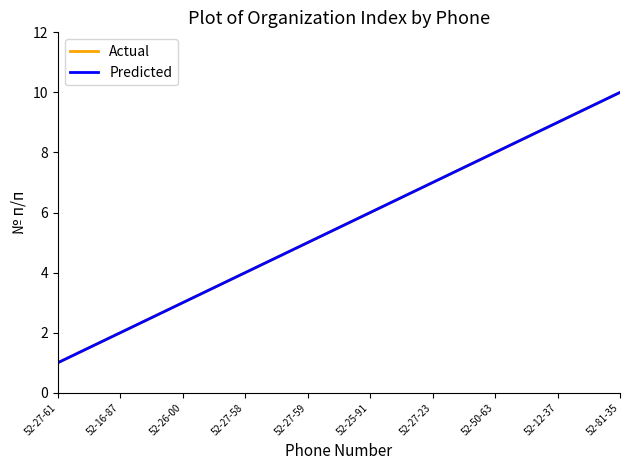

True or false: Predicted and Actual cross at least once.

False